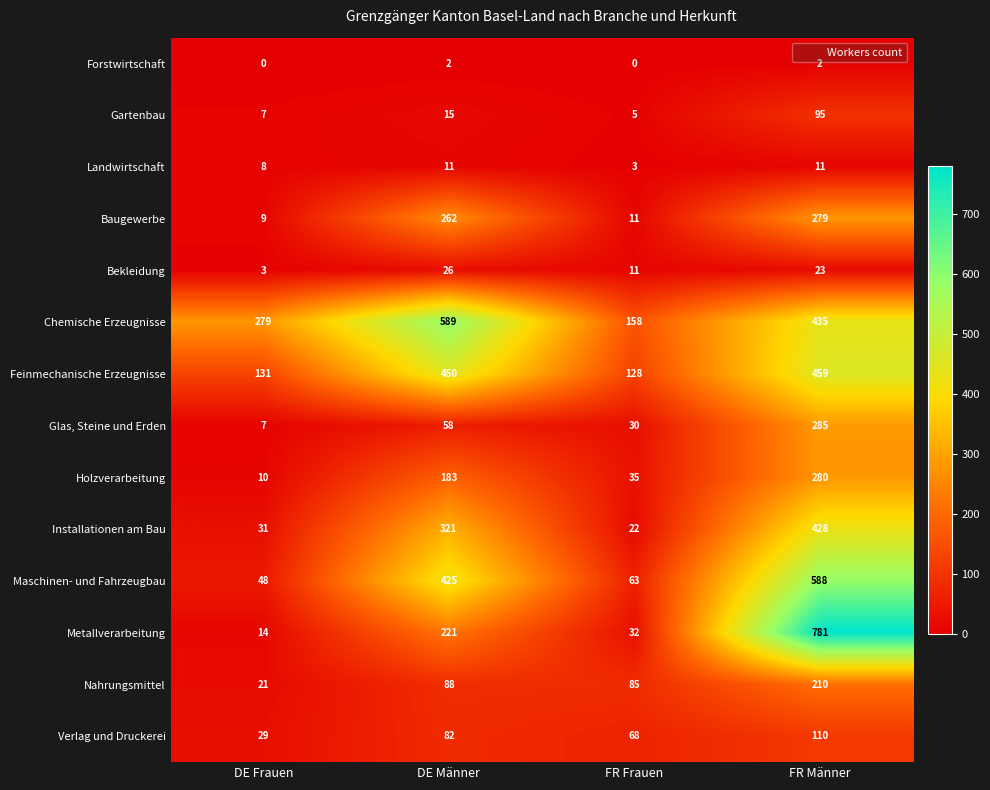

How many categories are shown in the chart?

4